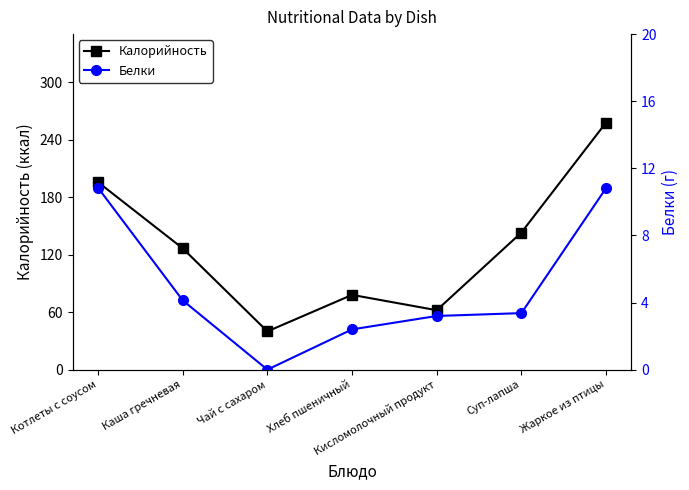

How many values in the Калорийность series are below 126?

3